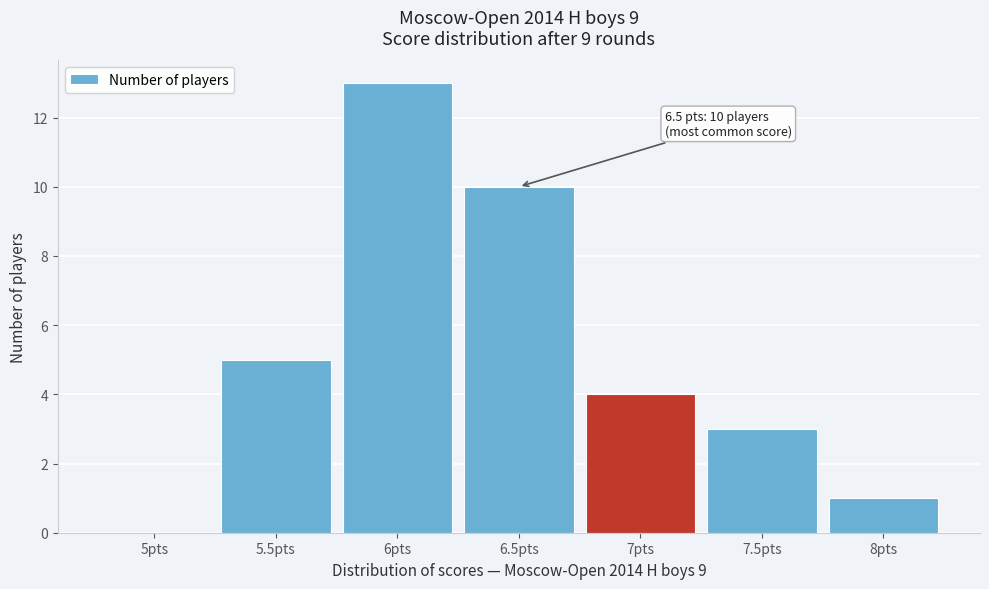

Which range on the x-axis has the tallest bar?

5.75 to 6.25